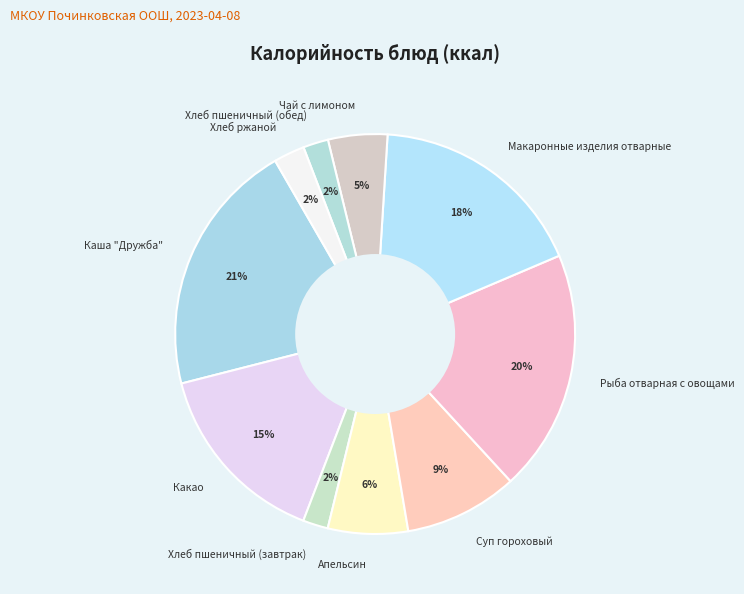

To the nearest percent, what is the difference between the Какао and Хлеб пшеничный (обед) slice percentages?

13%